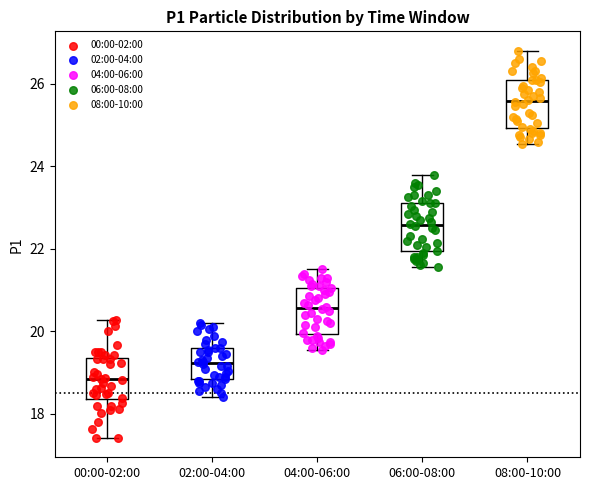

Reading left to right, transcribe this box plot: for each box, give where its median line is, the range the box spans, and where its two whiskers end, as read against the y-axis. The values are not printed on the chart, so give them approximately, as read against the axis.

00:00-02:00: median 18.8, box 18.4 to 19.4, whiskers 17.4 to 20.2
02:00-04:00: median 19.2, box 18.8 to 19.6, whiskers 18.4 to 20.2
04:00-06:00: median 20.6, box 20.0 to 21.0, whiskers 19.6 to 21.6
06:00-08:00: median 22.6, box 22.0 to 23.2, whiskers 21.6 to 23.8
08:00-10:00: median 25.6, box 25.0 to 26.2, whiskers 24.6 to 26.8